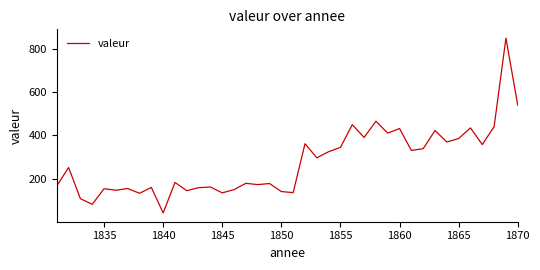

How many distinct data groups are displayed?

1